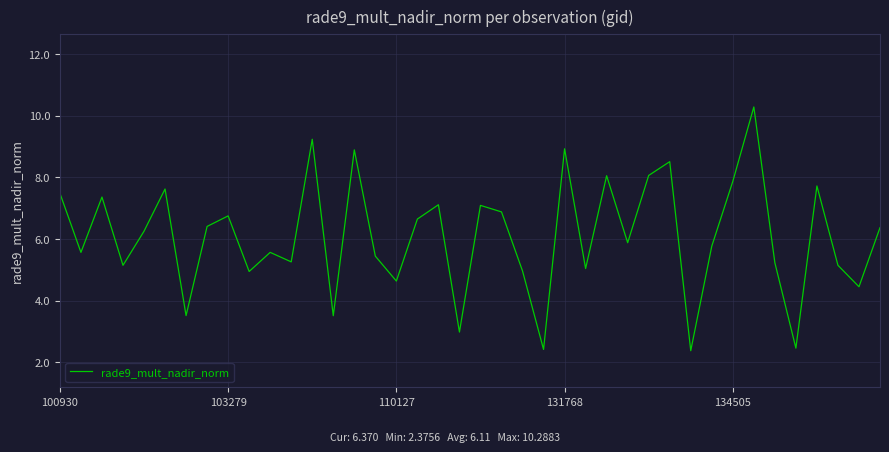

What is the greatest value displayed?

10.3